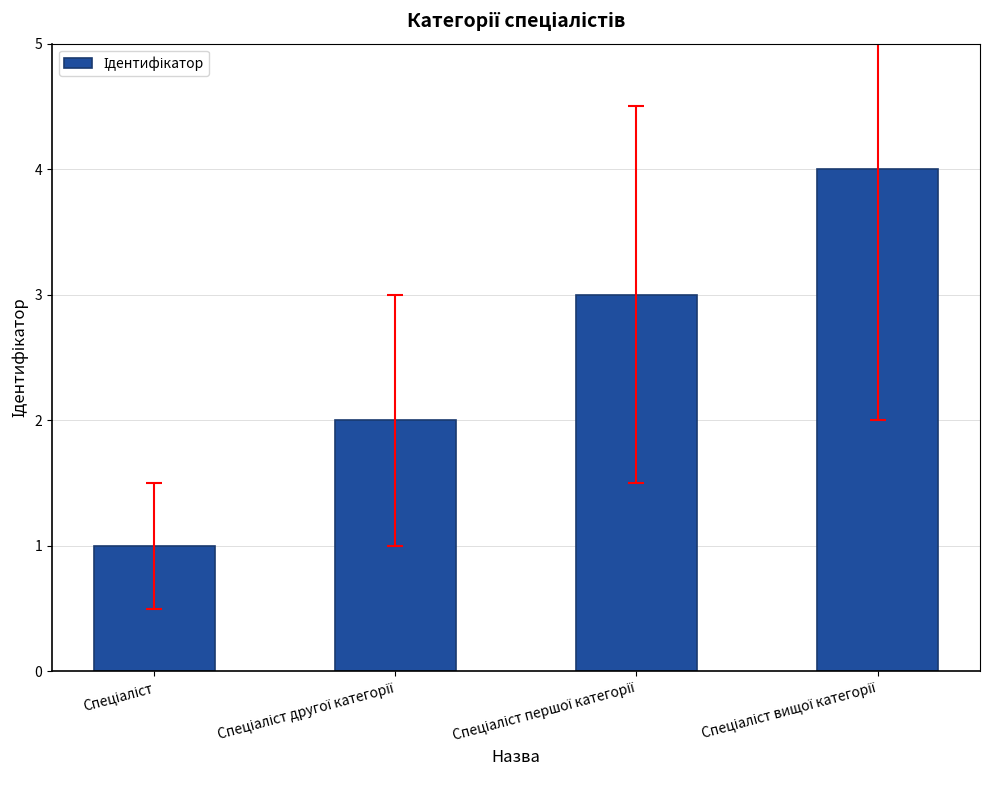

What is the greatest value displayed?

4